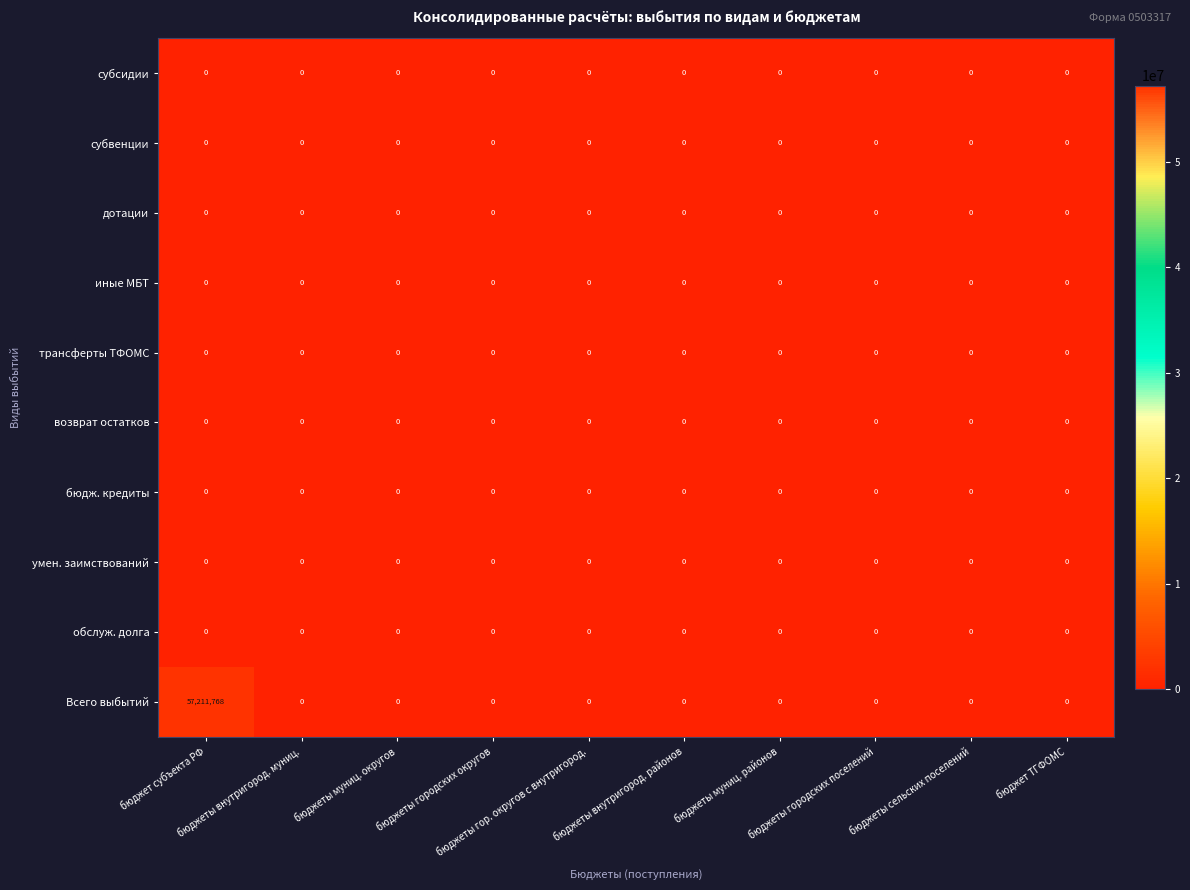

Which series has the largest total across all categories?

Всего выбытий